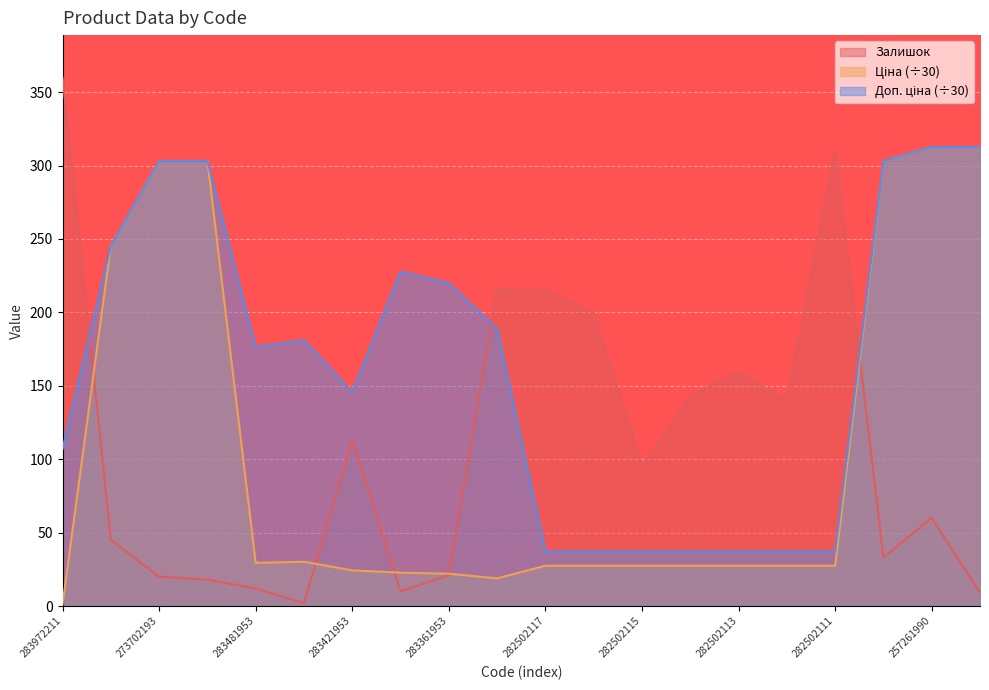

What is the sum of the Ціна values at 283451953 and 282502113?

57.6